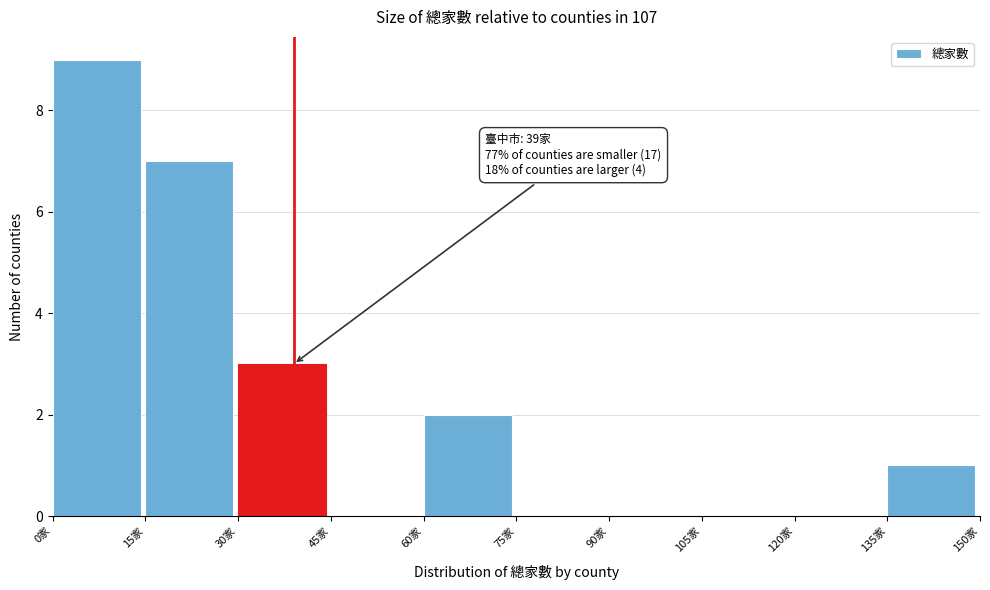

Over which range of the x-axis is the bar tallest?

0 to 15